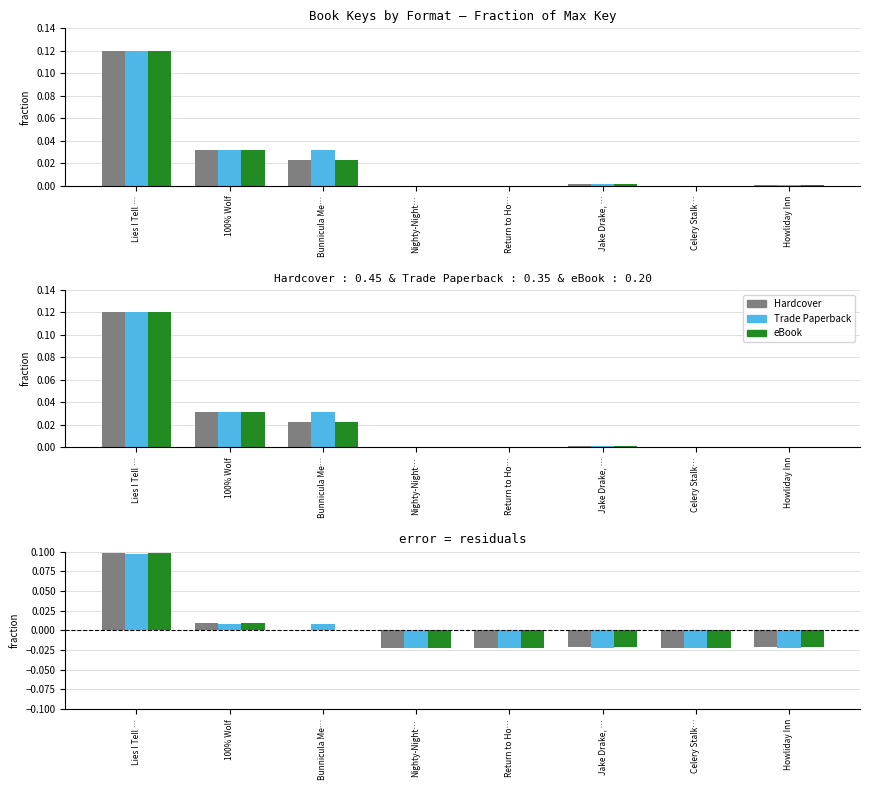

Between Bunnicula Me… and Return to Ho…, which is larger?

Bunnicula Me…